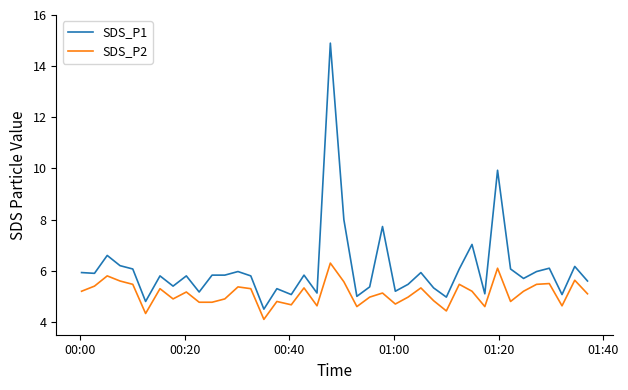

List the series in order of their peak value, highest first.

SDS_P1, SDS_P2